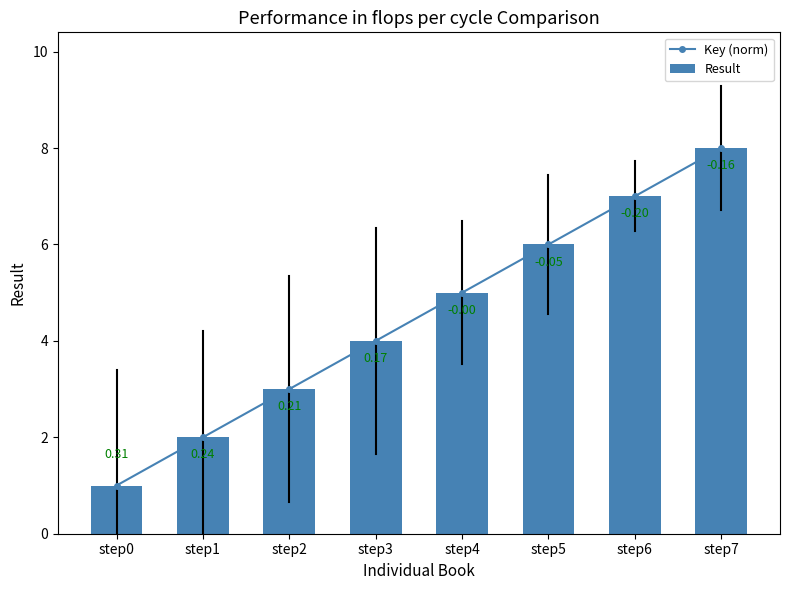

What is the highest value of the Key (norm) series?

8